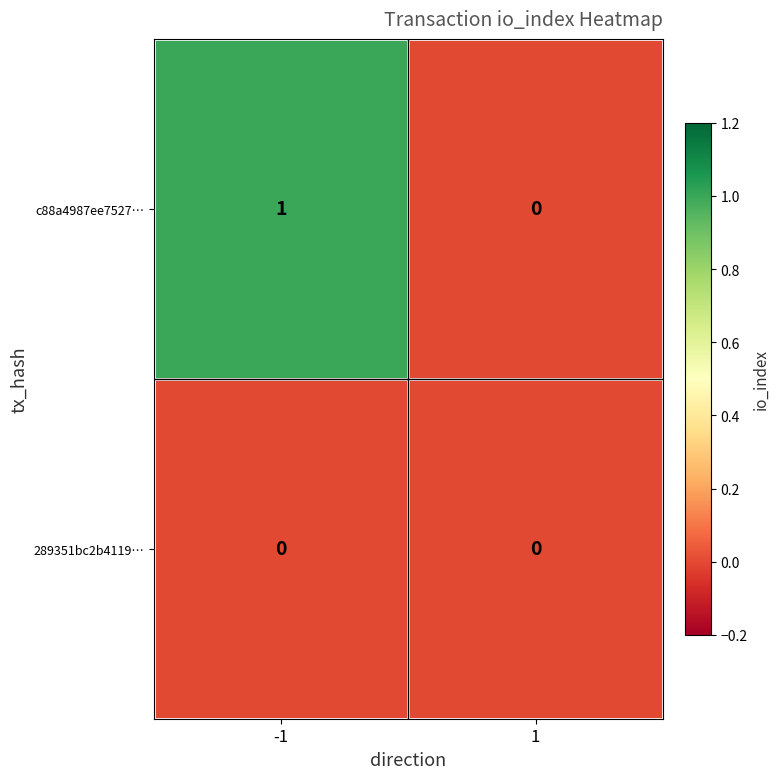

Rank the series at -1 from lowest to highest value.

289351bc2b4119…, c88a4987ee7527…